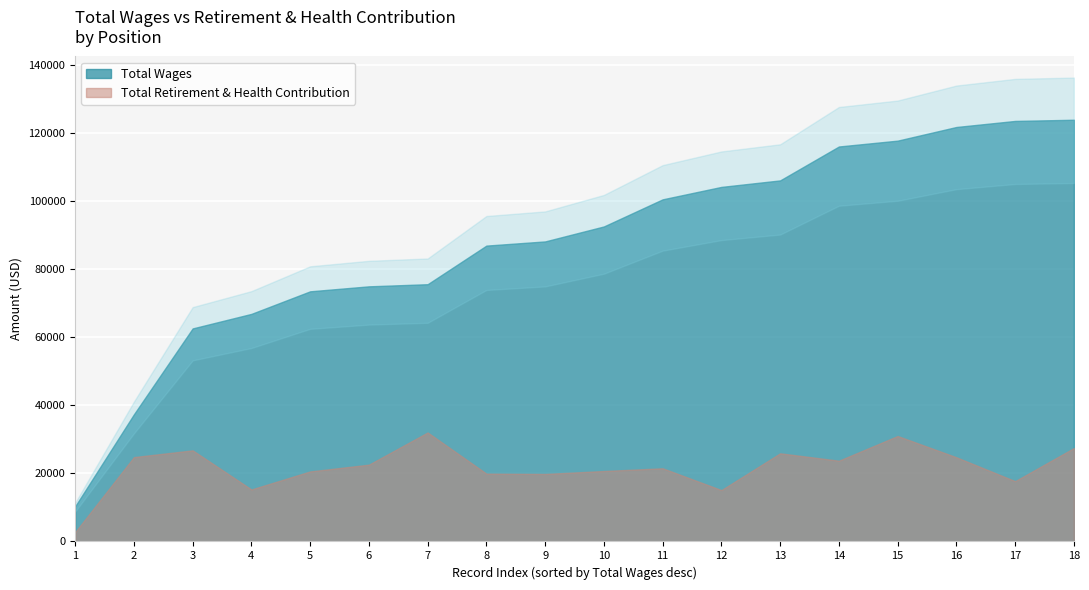

How many lines are shown in the chart?

2